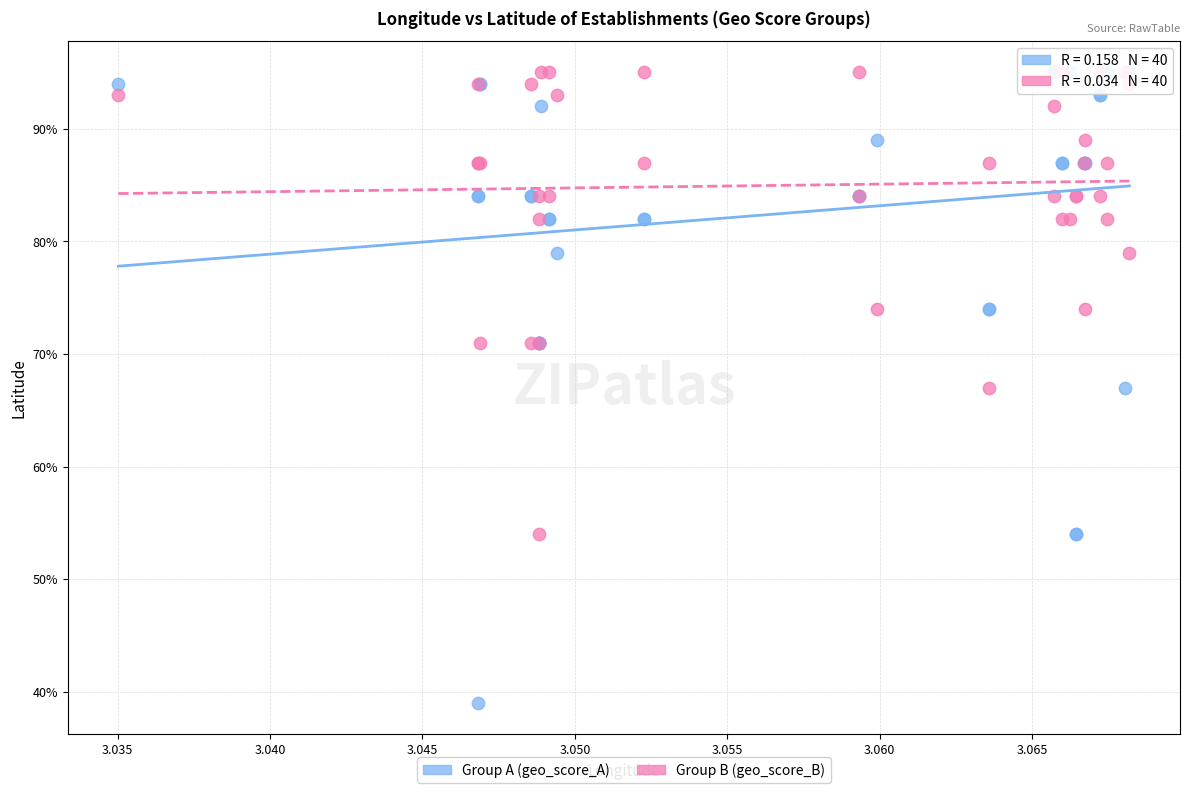

What are all the series names shown in the legend?

Group A (geo_score_A), Group B (geo_score_B)